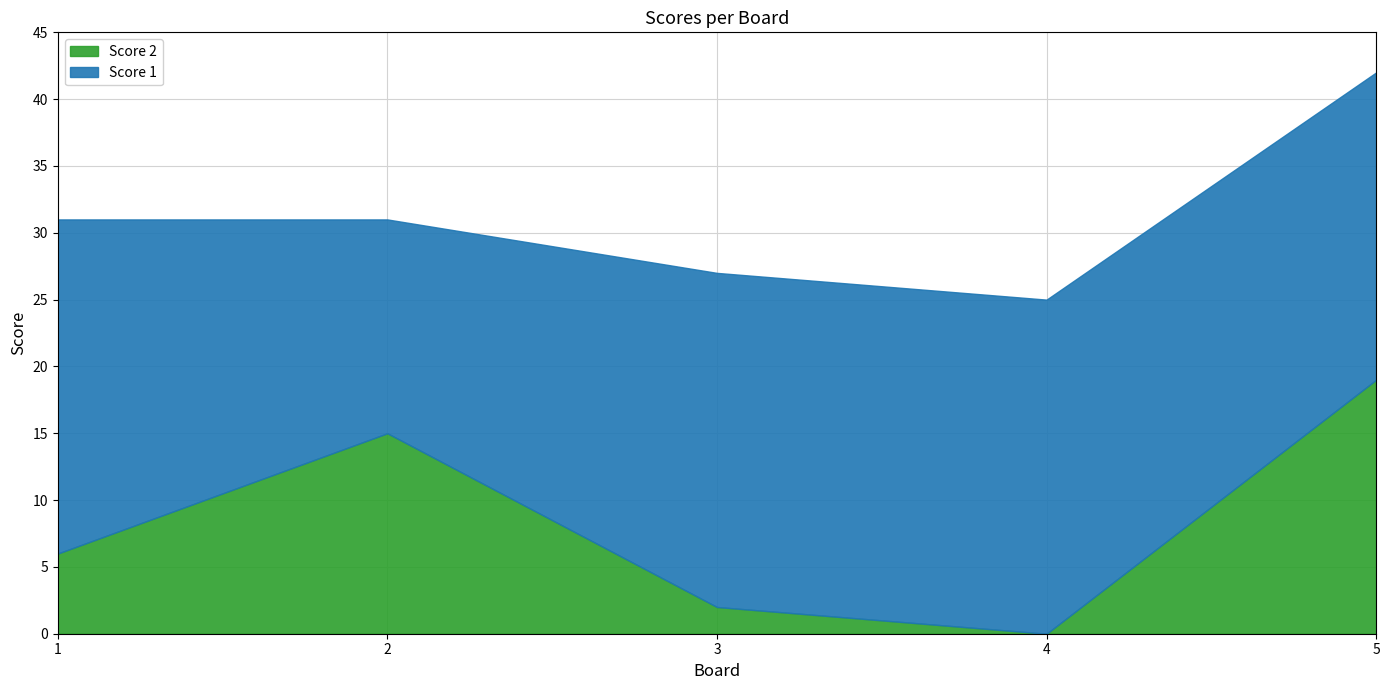

Which label corresponds to the largest value in the chart?

1